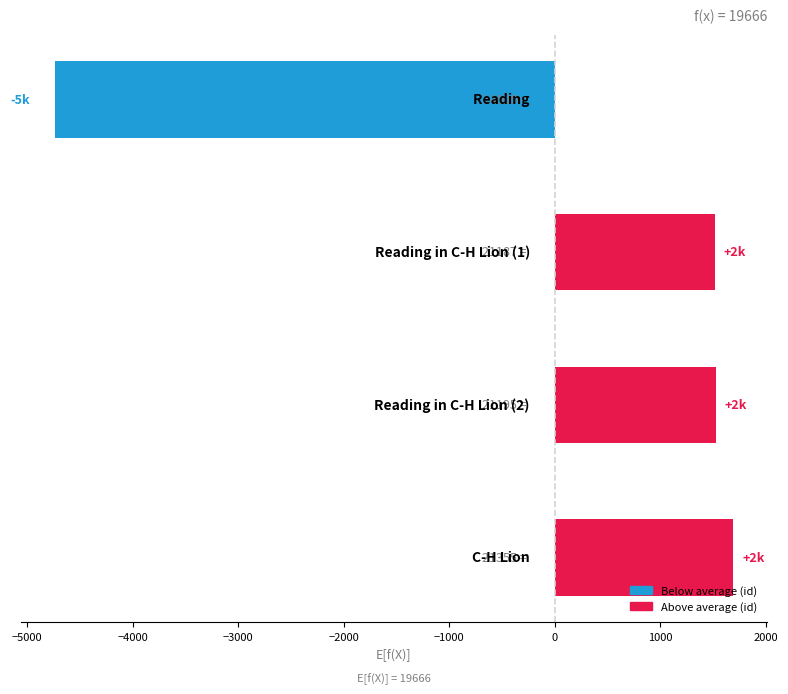

What is the difference between the second highest and minimum values?

6266.0